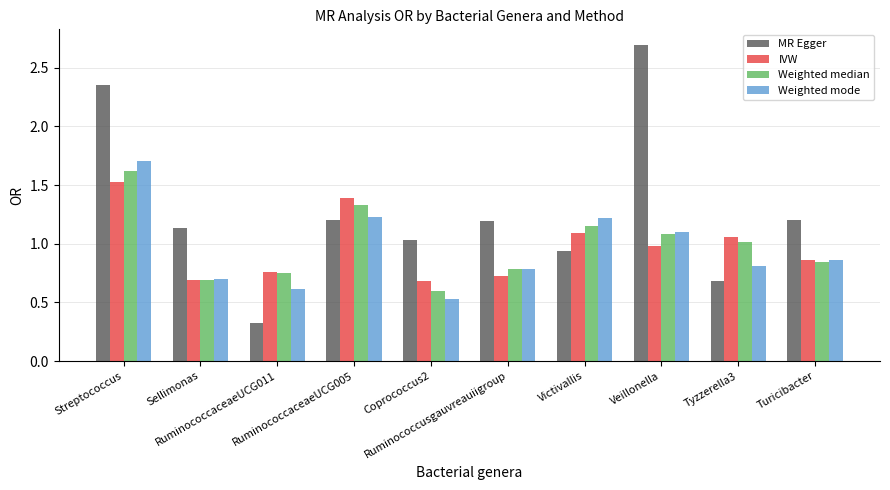

Between Streptococcus and Sellimonas, which series saw the biggest shift?

MR Egger